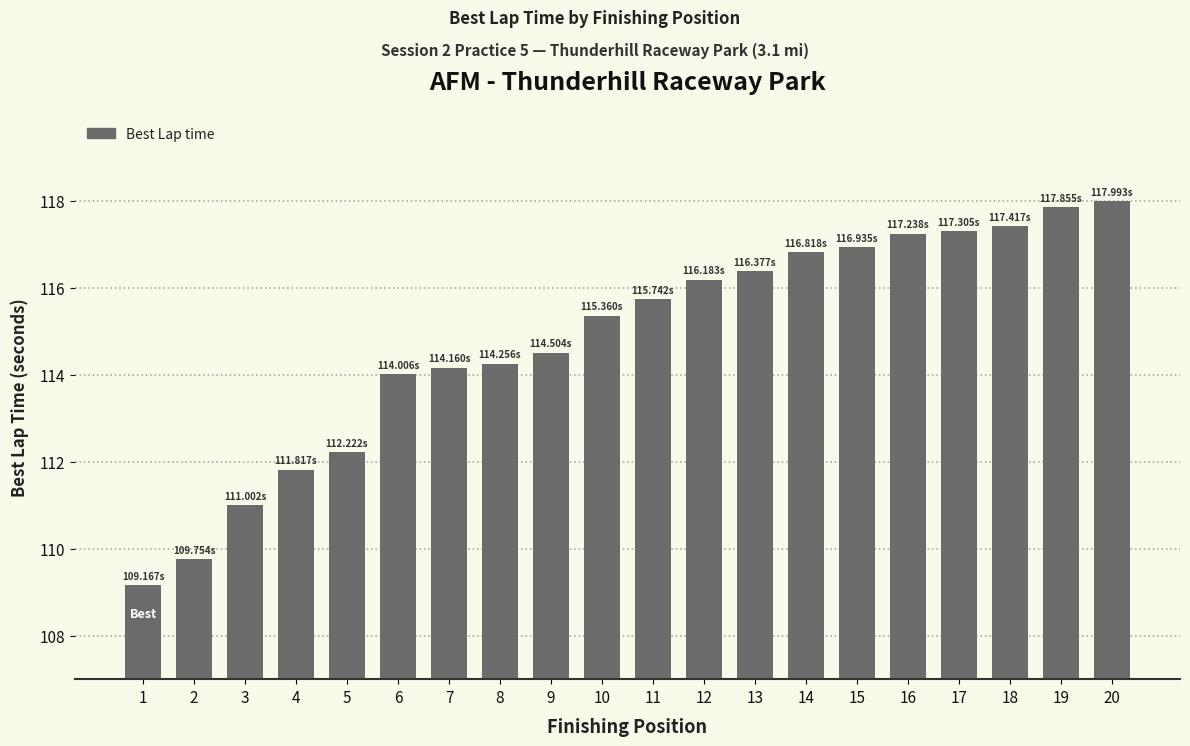

The chart shows a value of 165.1 at 13. True or false?

False